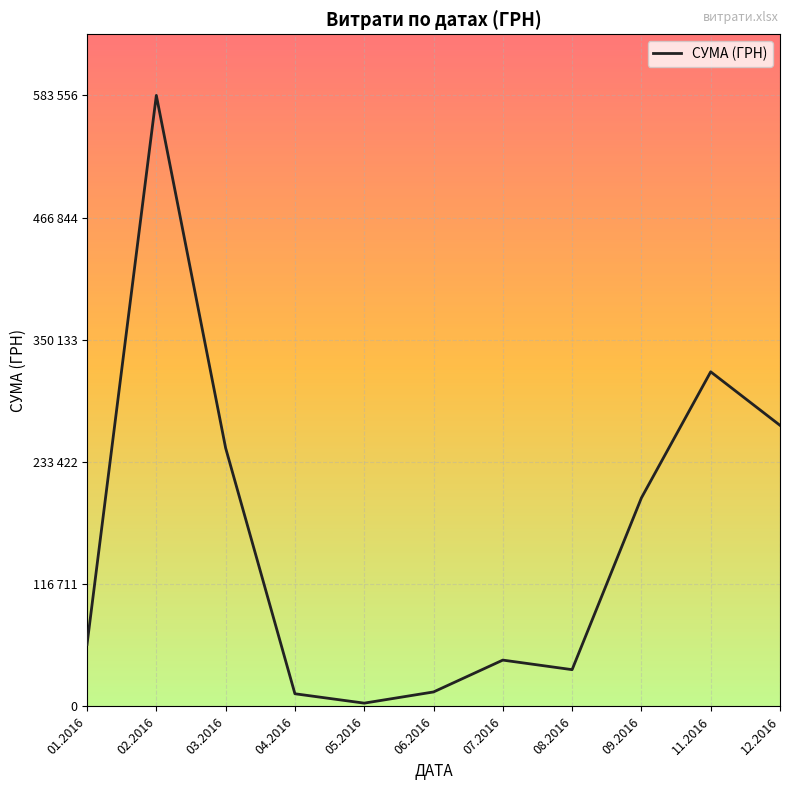

How many points are higher than both their immediate neighbors (excluding endpoints)?

3